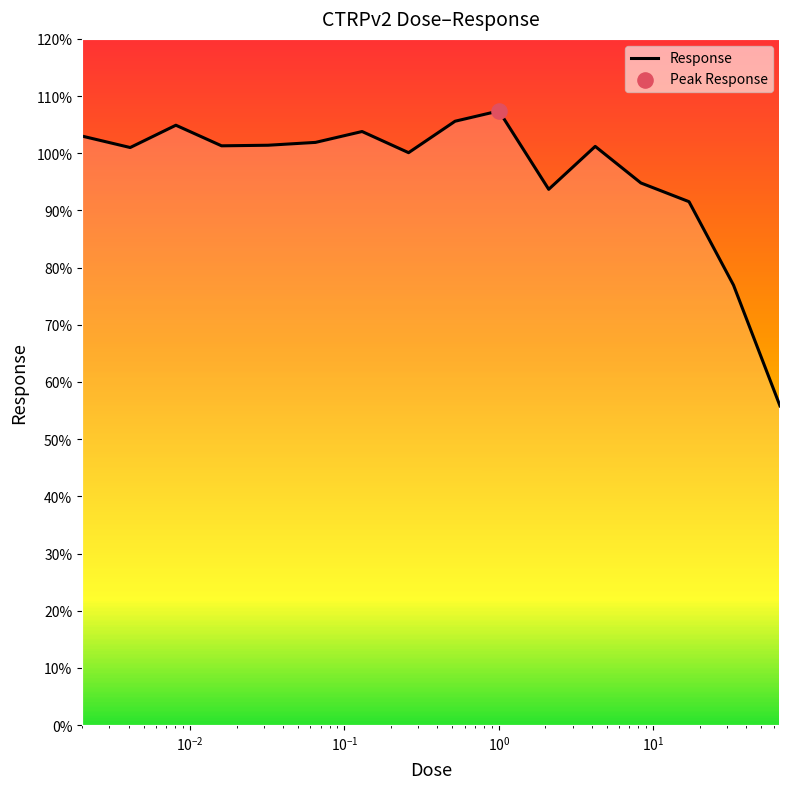

What is the difference between the maximum and minimum values?

51.6